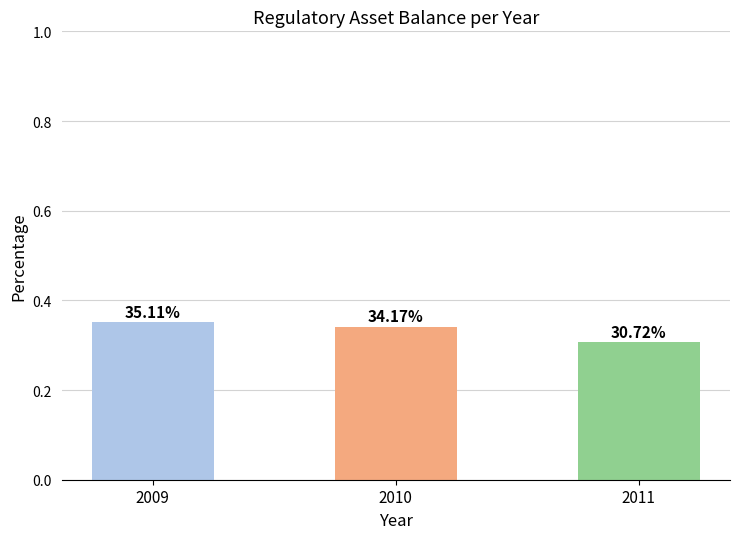

What is the sum of the values at 2010 and 2011?

0.6